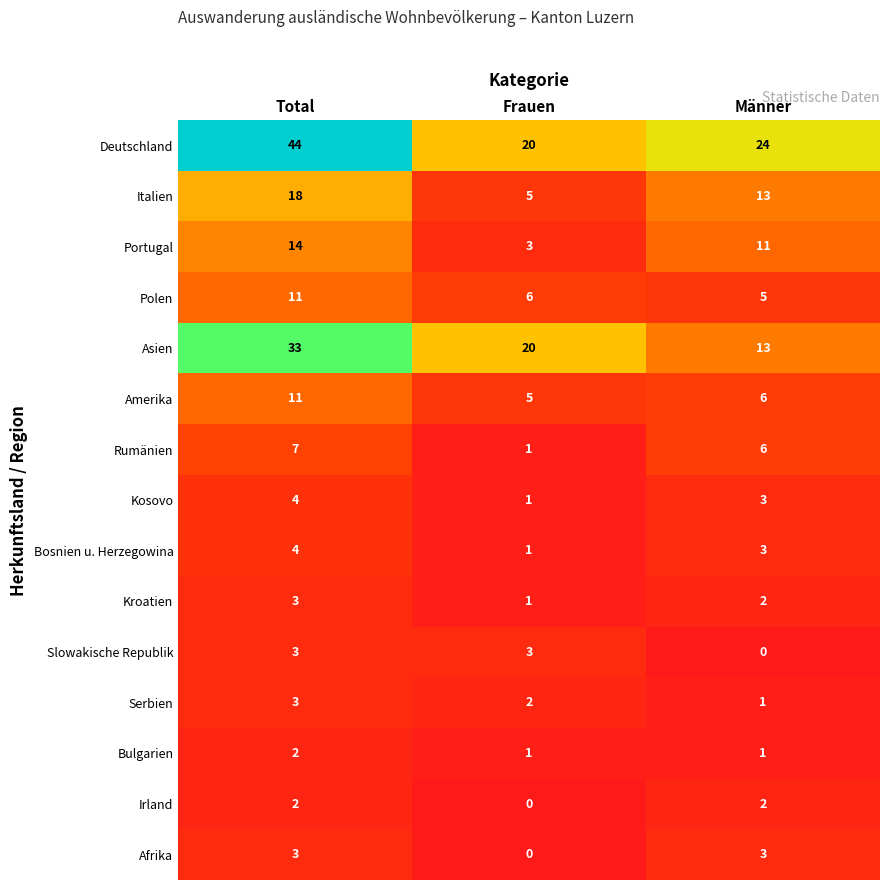

Where does the Rumänien series first go above 6?

Total